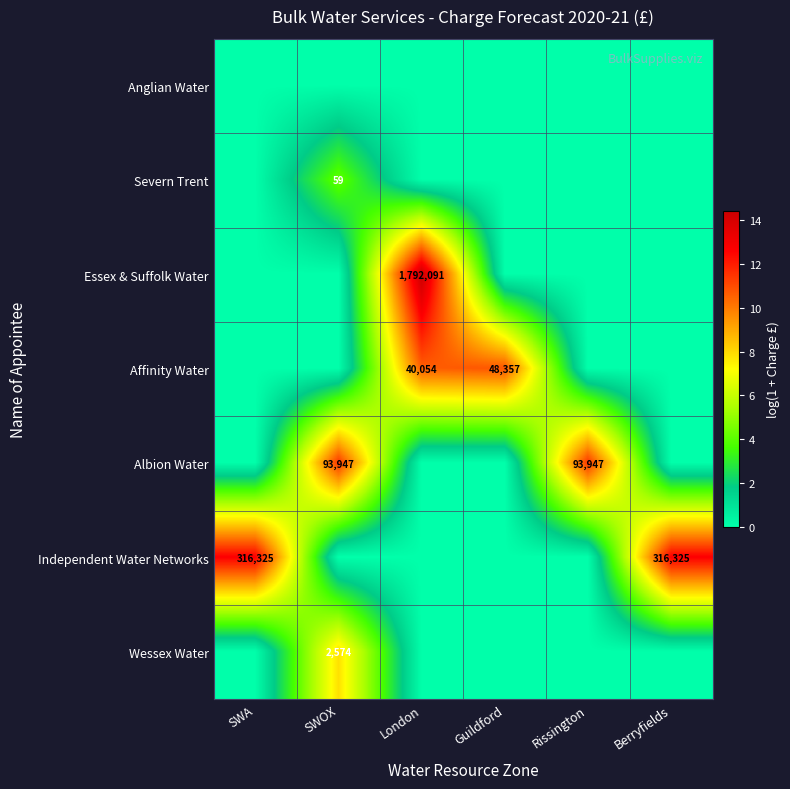

At which category does the chart reach its peak across all series?

London